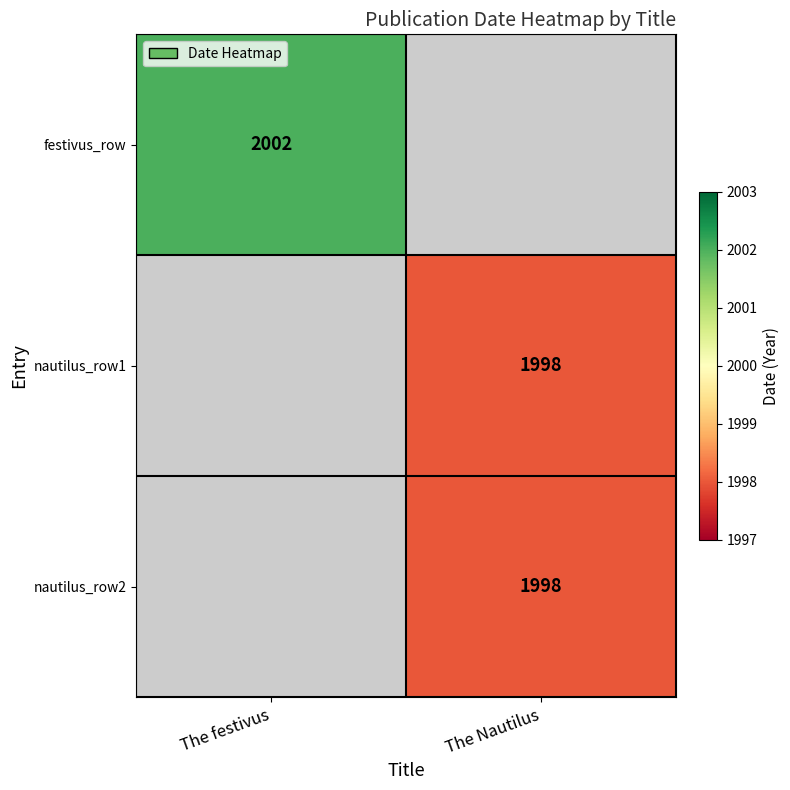

The value of festivus_row at The festivus is 2697.4. True or false?

False